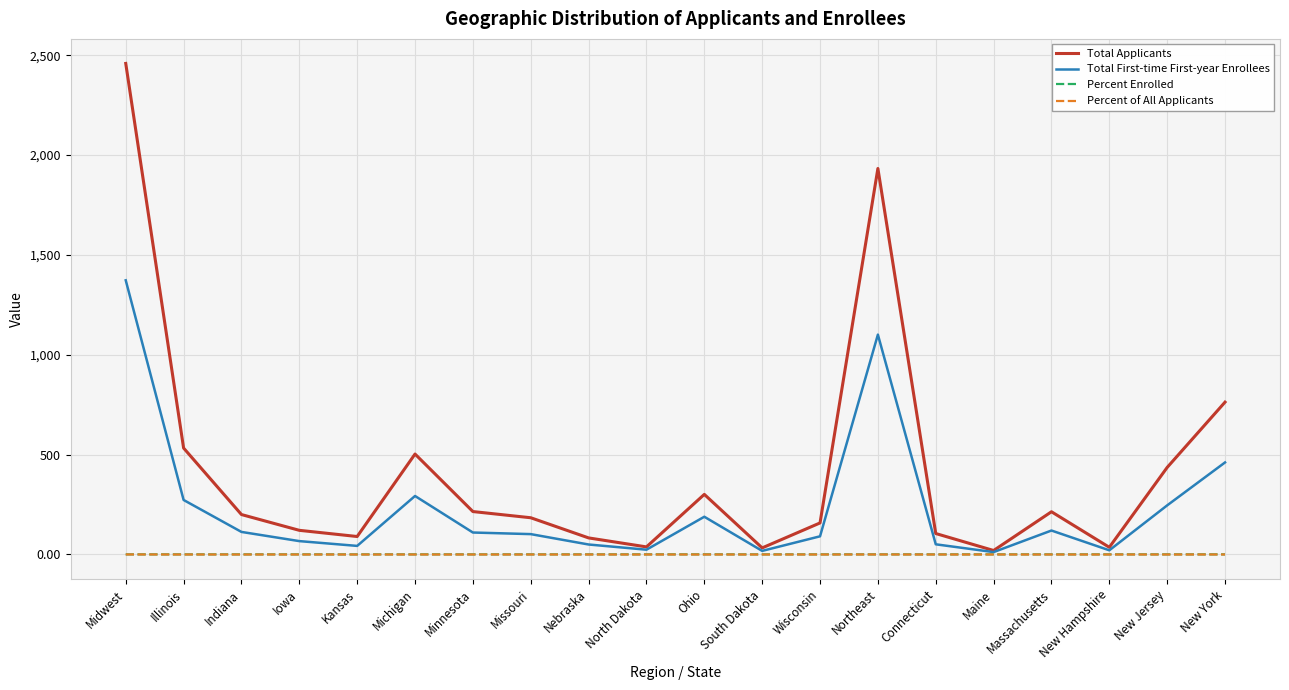

Which series has the widest spread of values?

Total Applicants